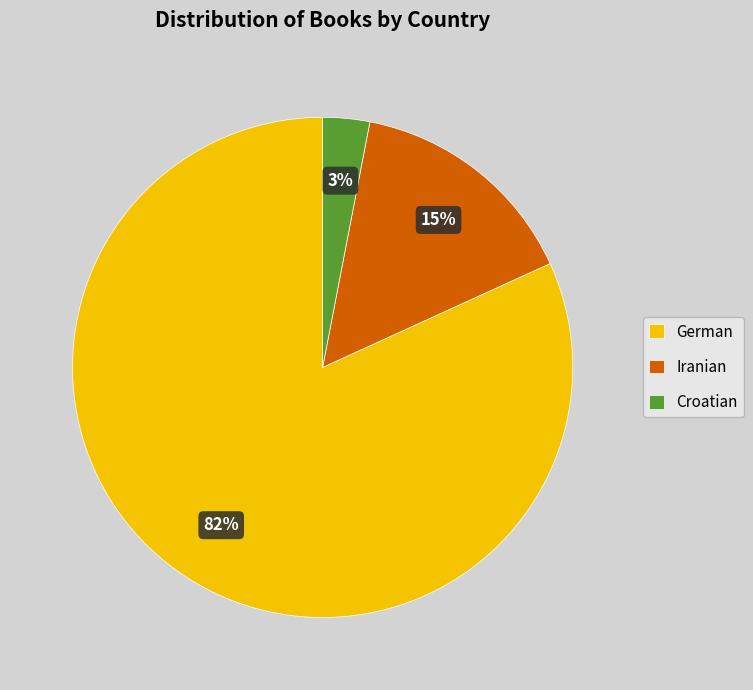

To the nearest percent, what portion does Iranian represent?

15%